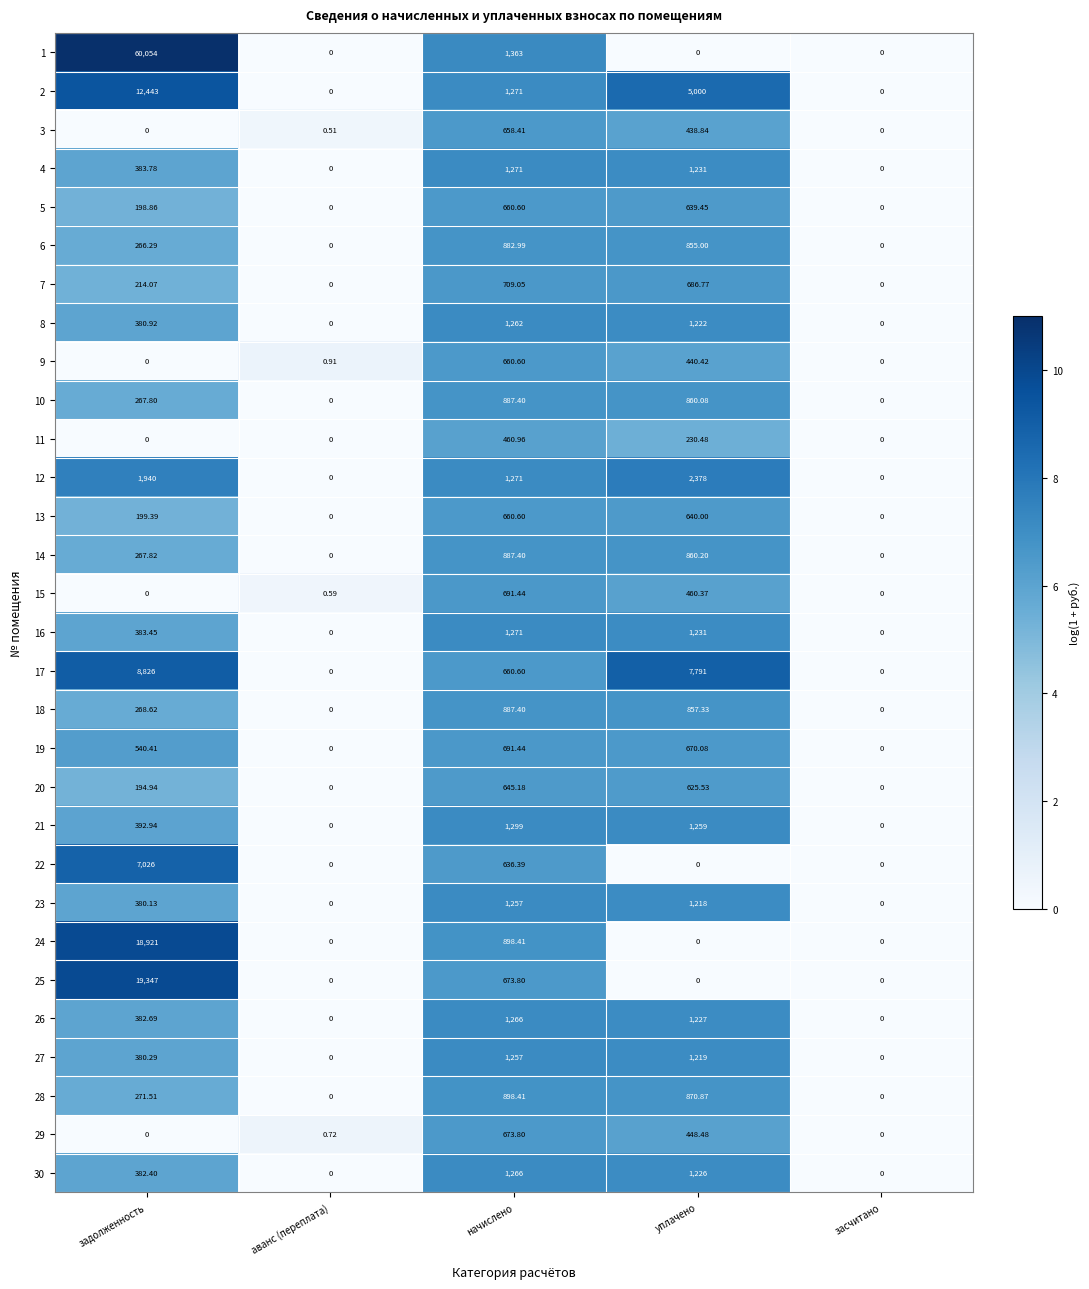

Which category has the highest value across all series?

задолженность